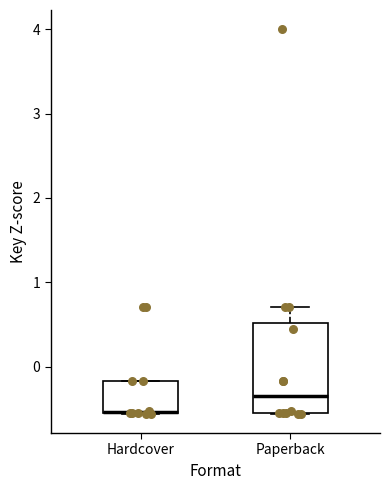

Reading left to right, read every box against the y-axis: the position of its median line, the range the box covers, and the ends of its whiskers. The values are not printed on the chart, so give them approximately, as read against the axis.

Hardcover: median -0.5 (drawn on the box's lower edge), box -0.6 to -0.2, whiskers -0.6 to -0.2
Paperback: median -0.4, box -0.5 to 0.5, whiskers -0.6 to 0.7